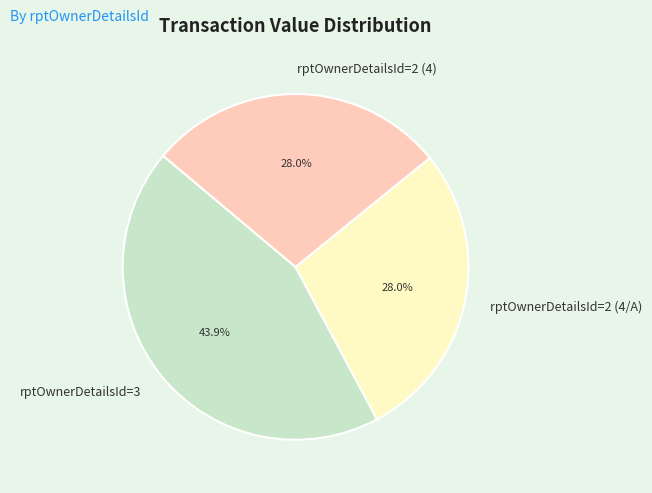

To the nearest percent, what is the average slice percentage?

33%